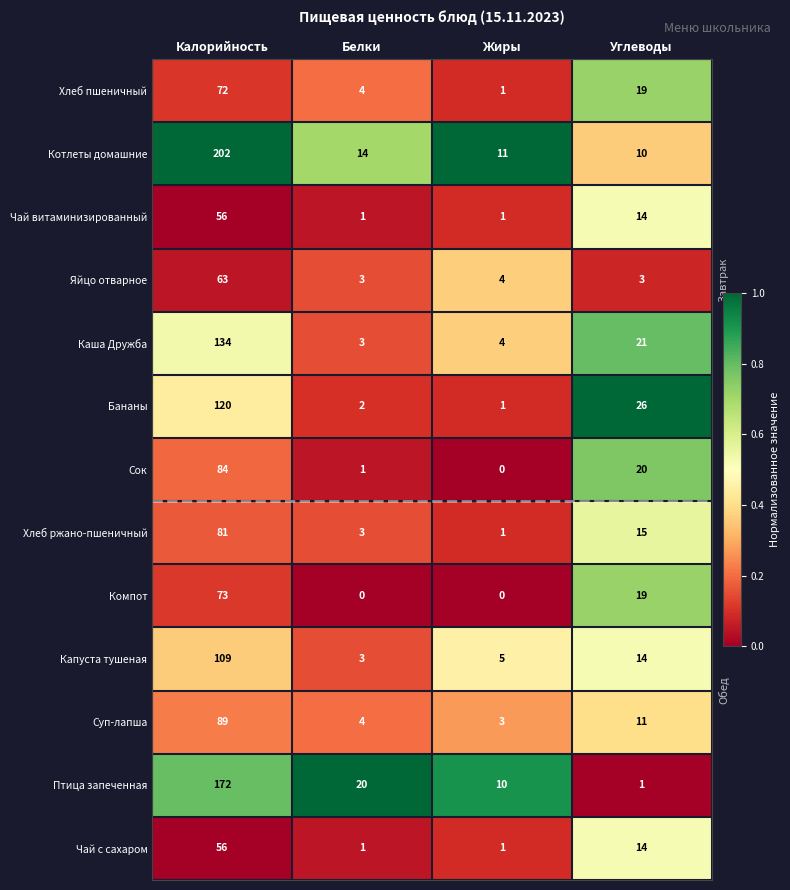

What is the difference between the maximum and minimum values in the Каша Дружба series?

131